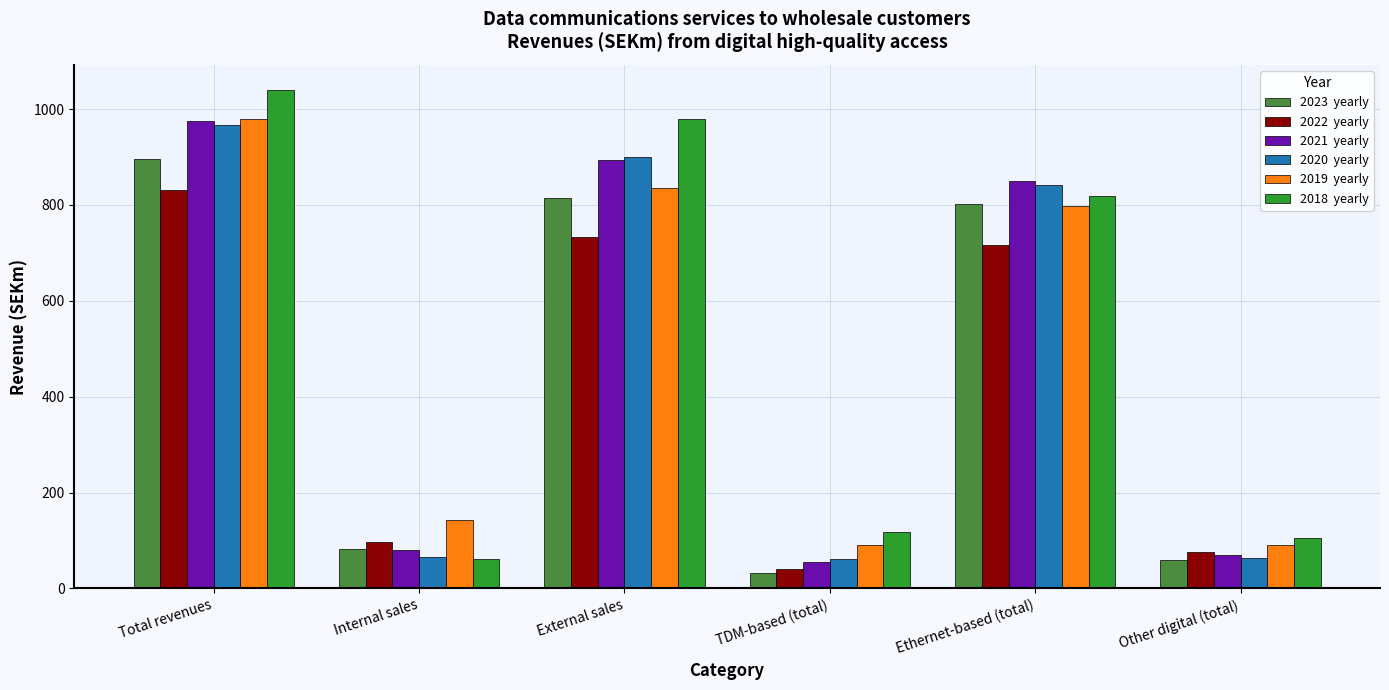

Which label corresponds to the largest value in the chart?

Total revenues